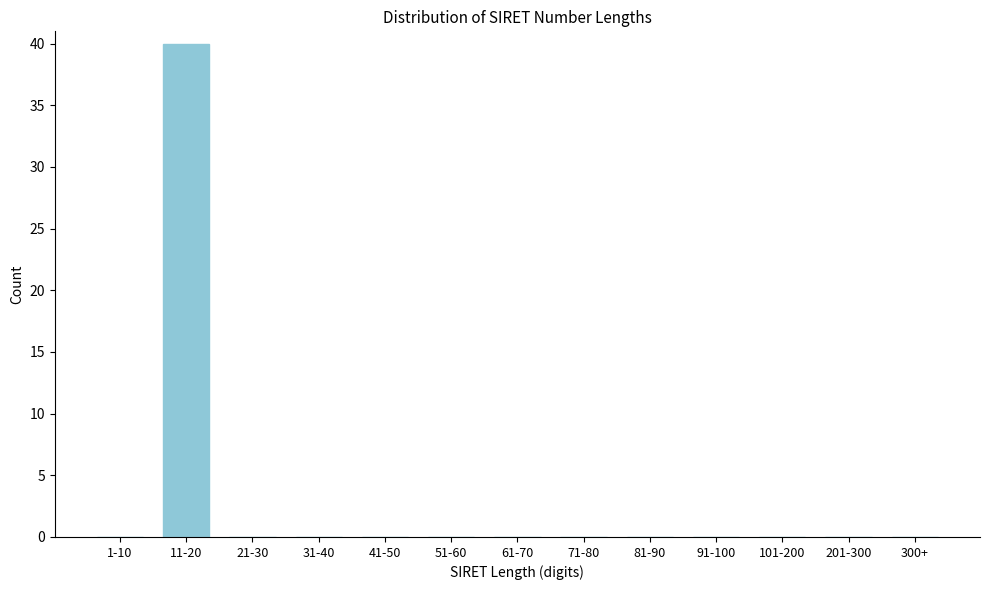

Reading left to right, extract all data points from this chart.

1-10=0	11-20=40	21-30=0	31-40=0	41-50=0	51-60=0	61-70=0	71-80=0	81-90=0	91-100=0	101-200=0	201-300=0	300+=0